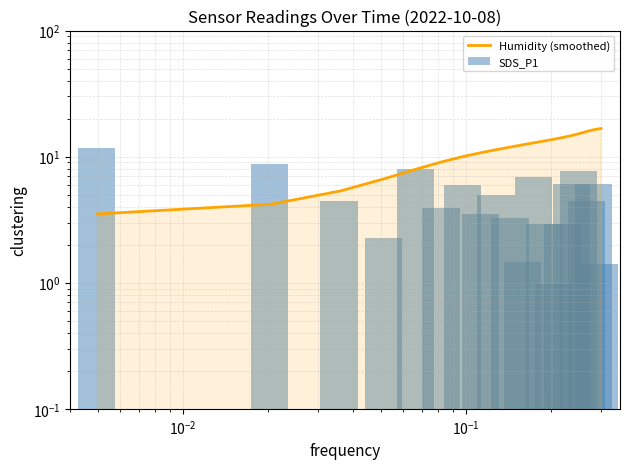

What is the value of the SDS_P1 bar at the 3rd from the left?

4.5